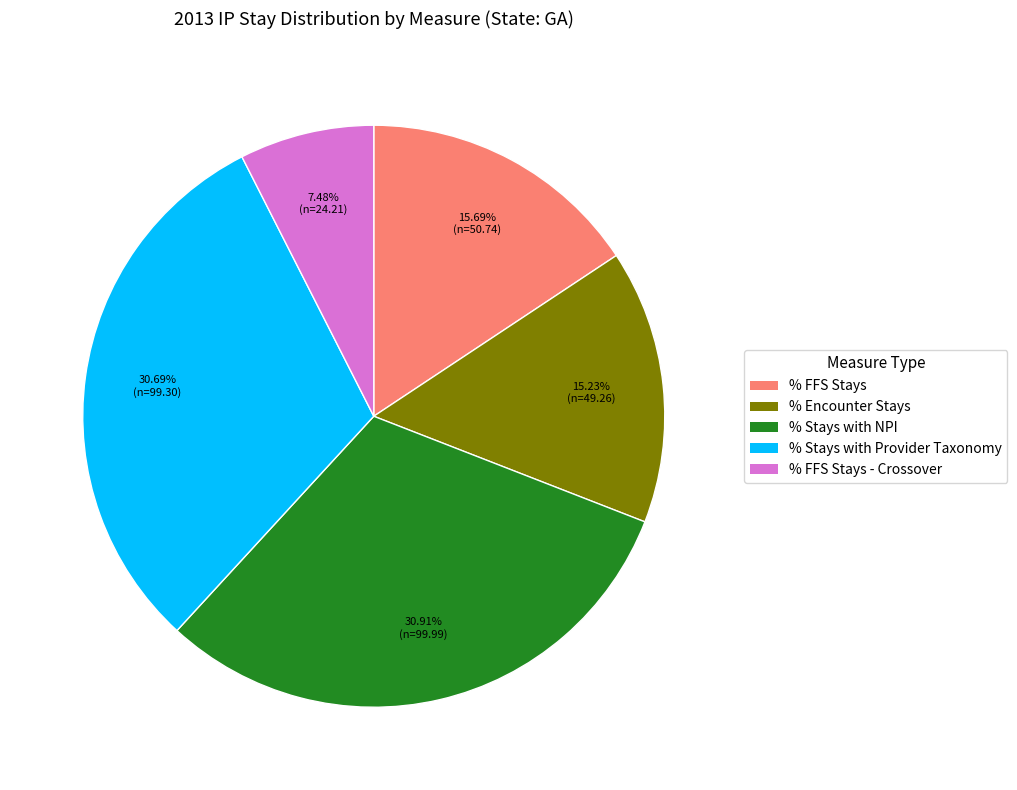

True or false: % FFS Stays - Crossover accounts for 7% of the total.

True